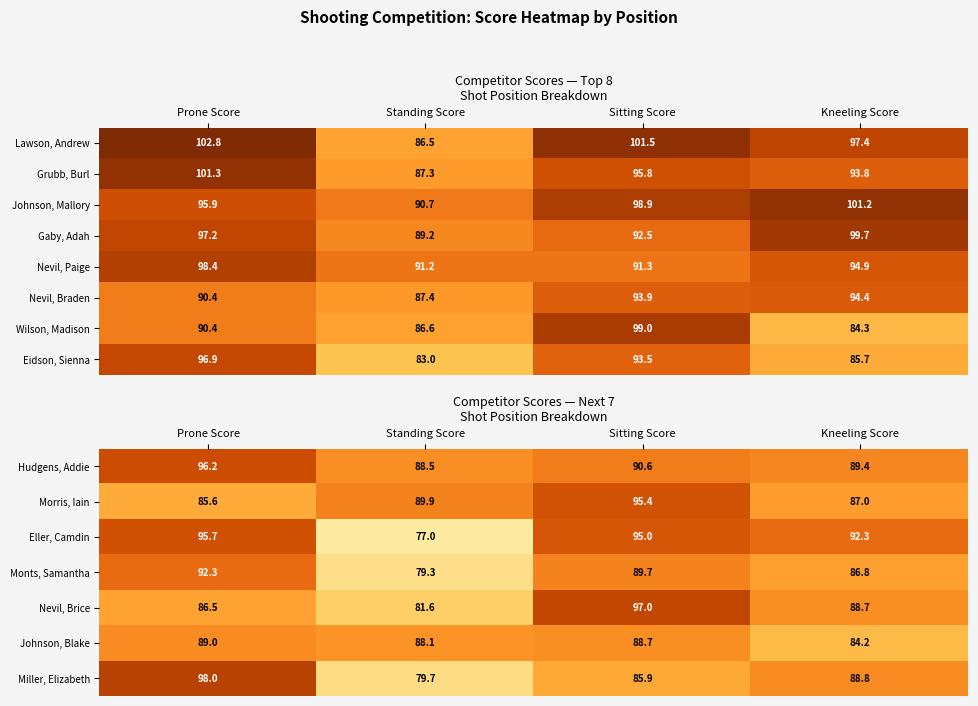

The value of Monts, Samantha at Standing Score is 79.3. True or false?

True